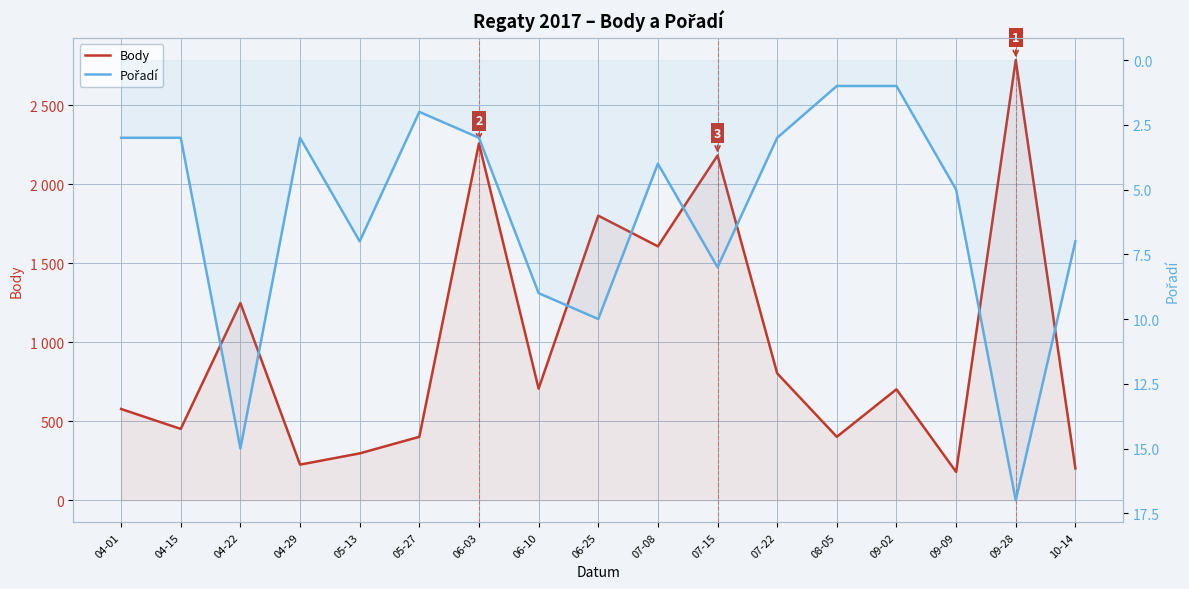

The Body series shows 3090 at 07-15. True or false?

False